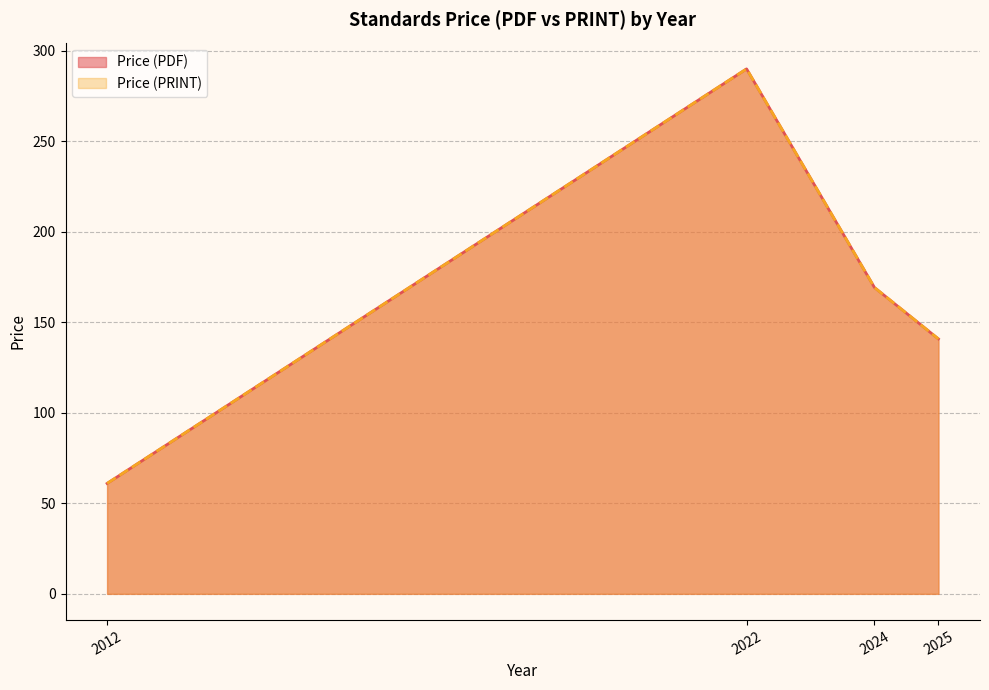

Does the chart display data point markers on the line(s)?

No